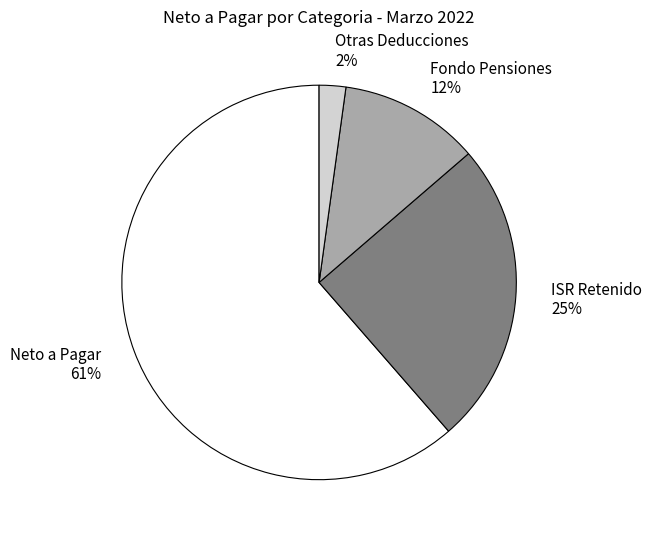

How many segments does this pie chart have?

4